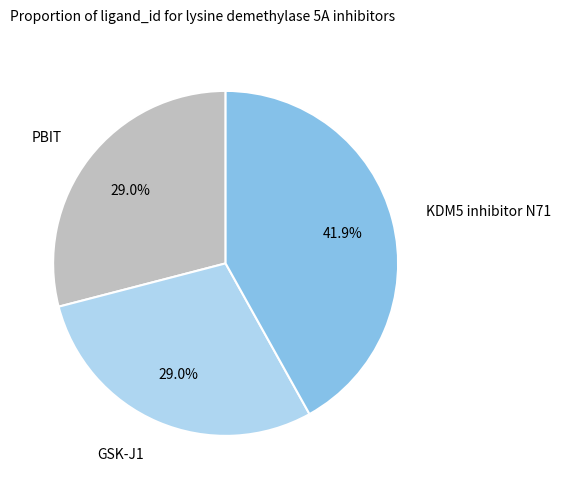

Is there any slice that represents more than half of the pie?

No